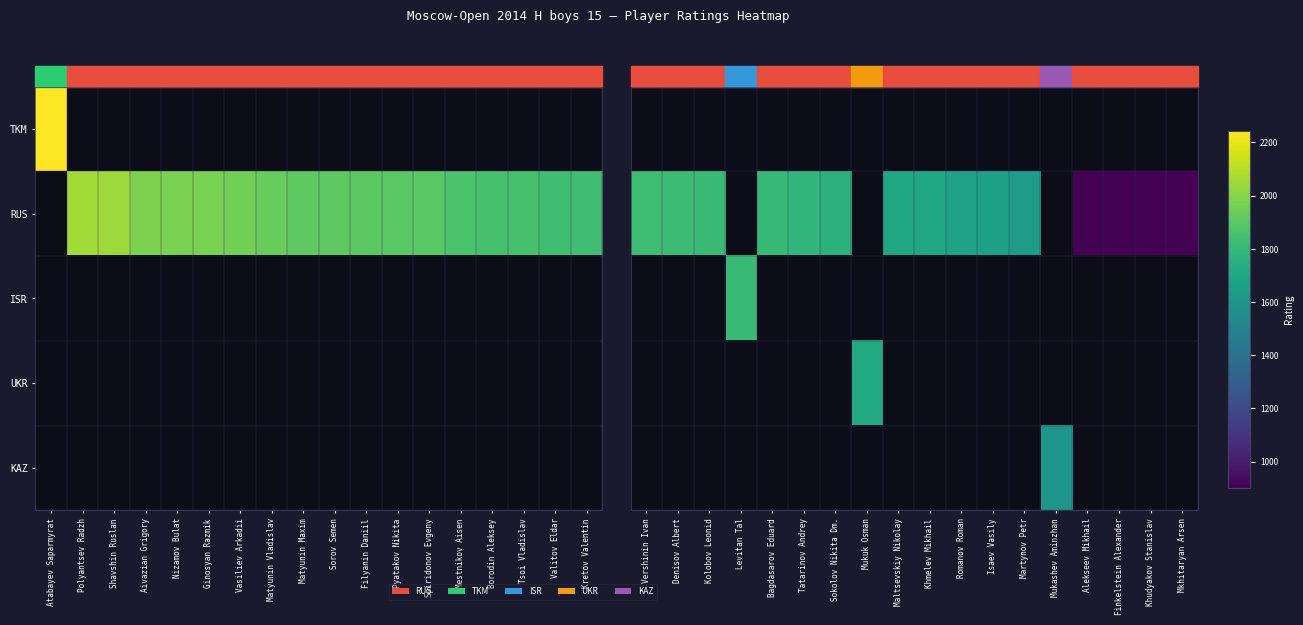

Which series has the largest range (max minus min)?

RUS